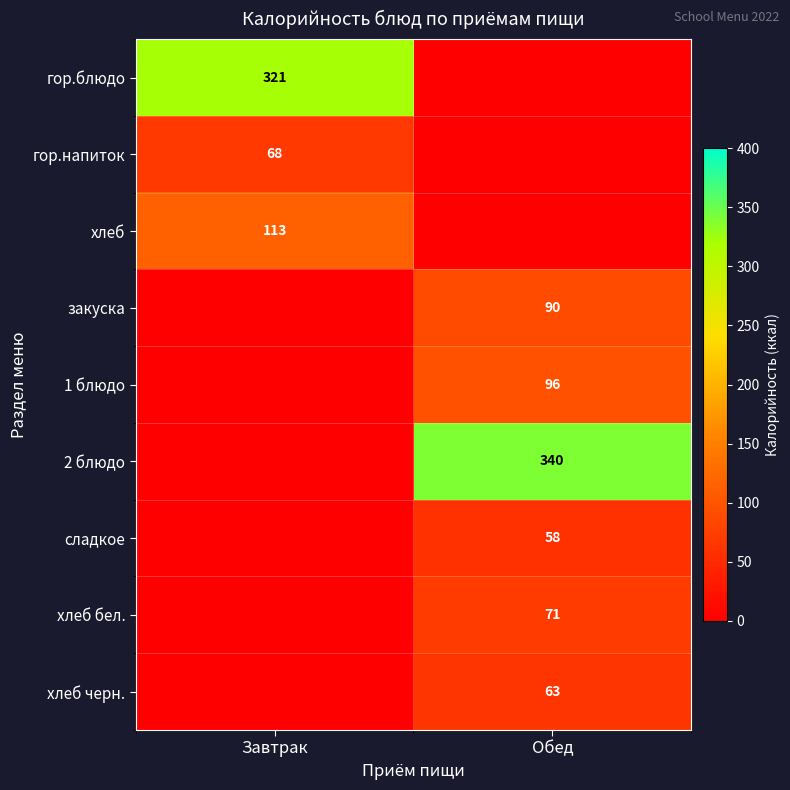

At which category is the sum across all series the highest?

Обед